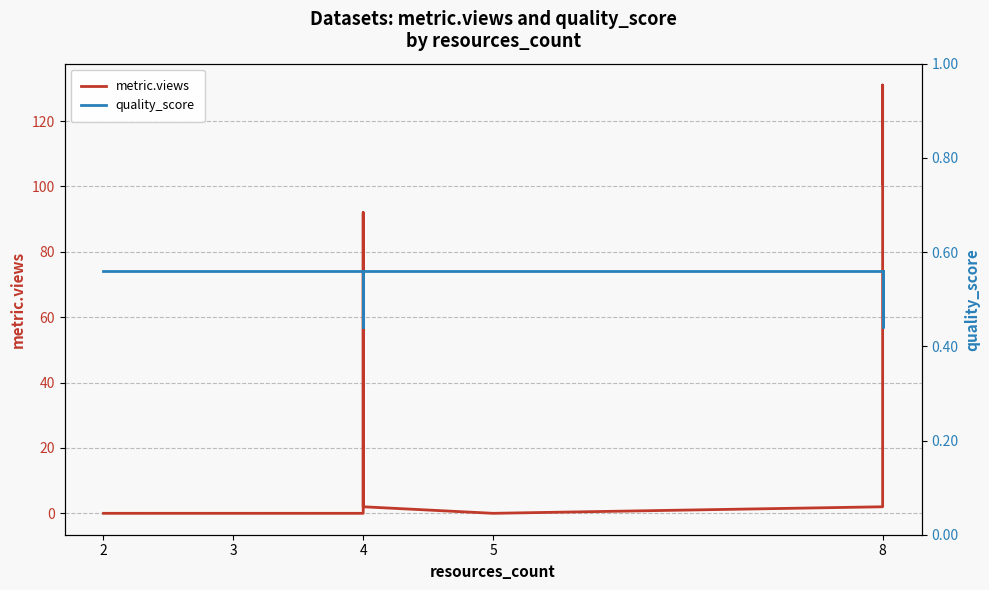

How many lines are shown in the chart?

2